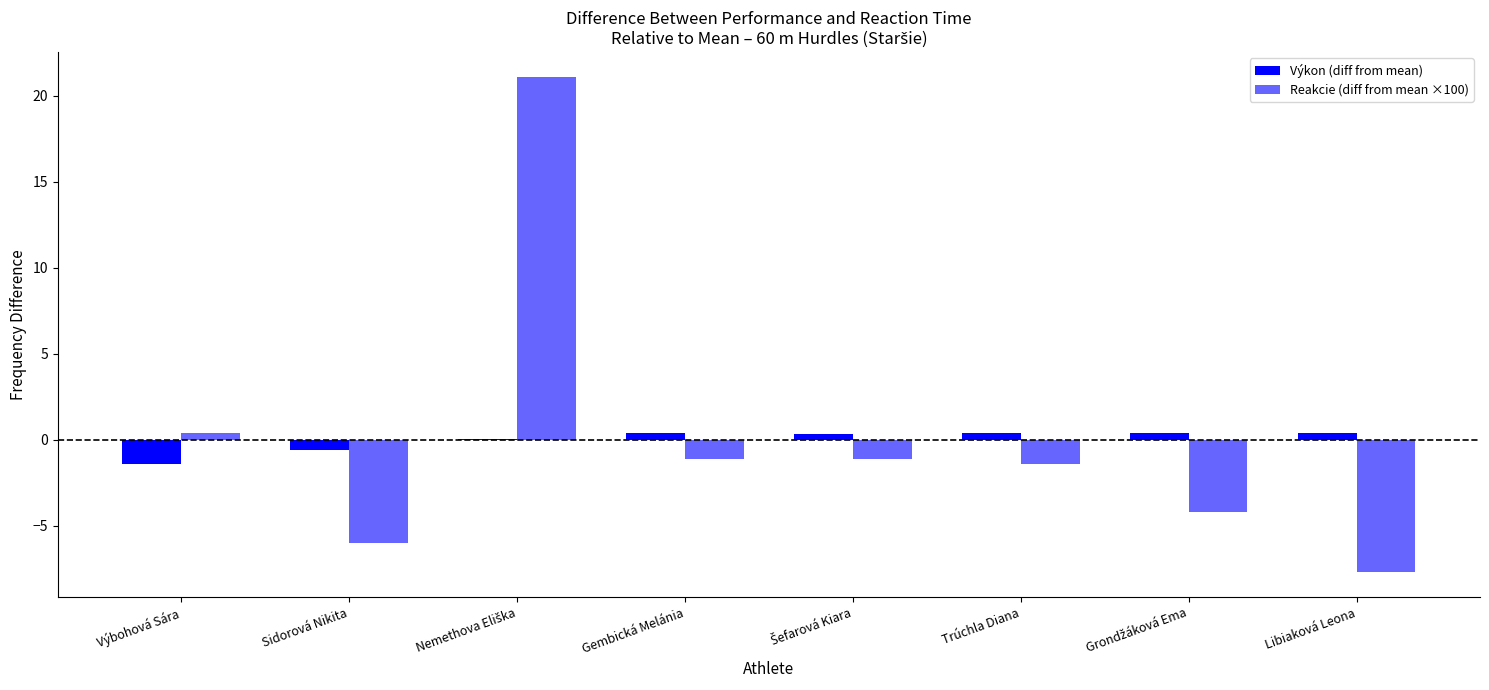

Reading left to right, what are all the values shown in this chart?

Výkon (diff from mean): -1.4	-0.6	0.1	0.4	0.3	0.4	0.4	0.4
Reakcie (diff from mean ×100): 0.4	-6.0	21.1	-1.1	-1.1	-1.4	-4.2	-7.7